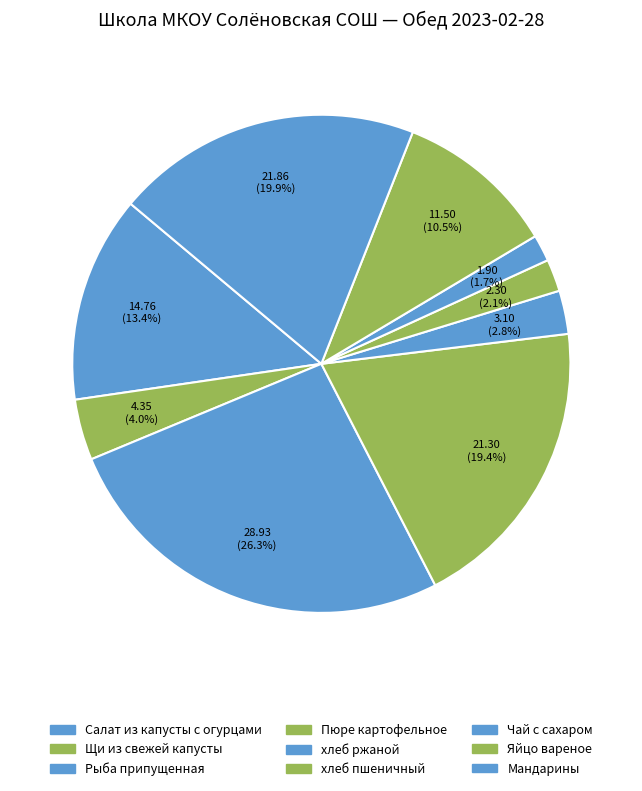

Combined, do Мандарины and Щи из свежей капусты account for over 50%?

No